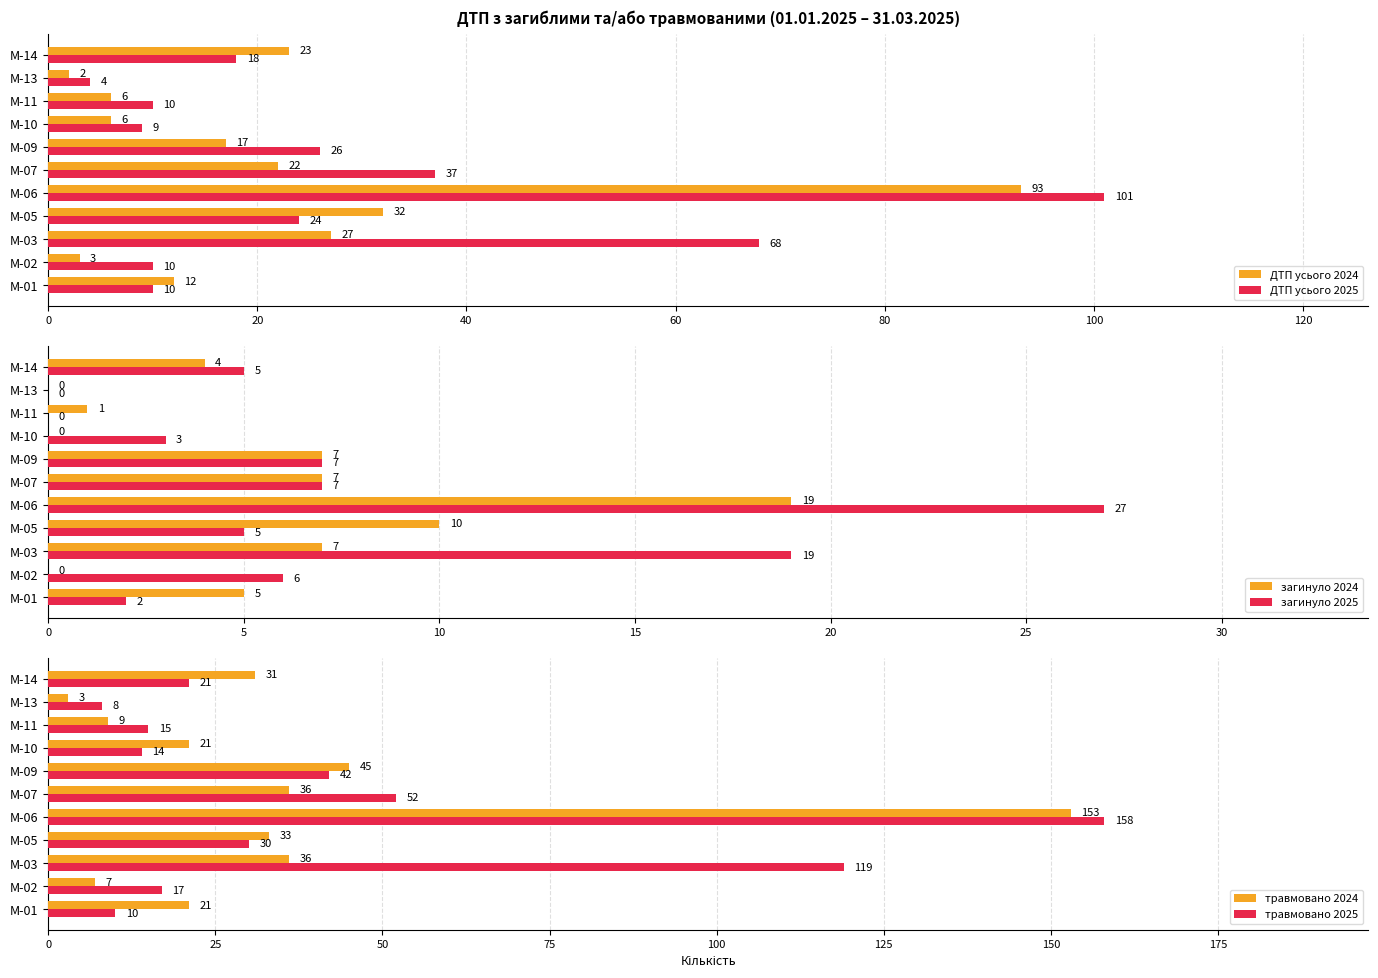

What are all the series names shown in the legend?

ДТП усього 2024, ДТП усього 2025, загинуло 2024, загинуло 2025, травмовано 2024, травмовано 2025